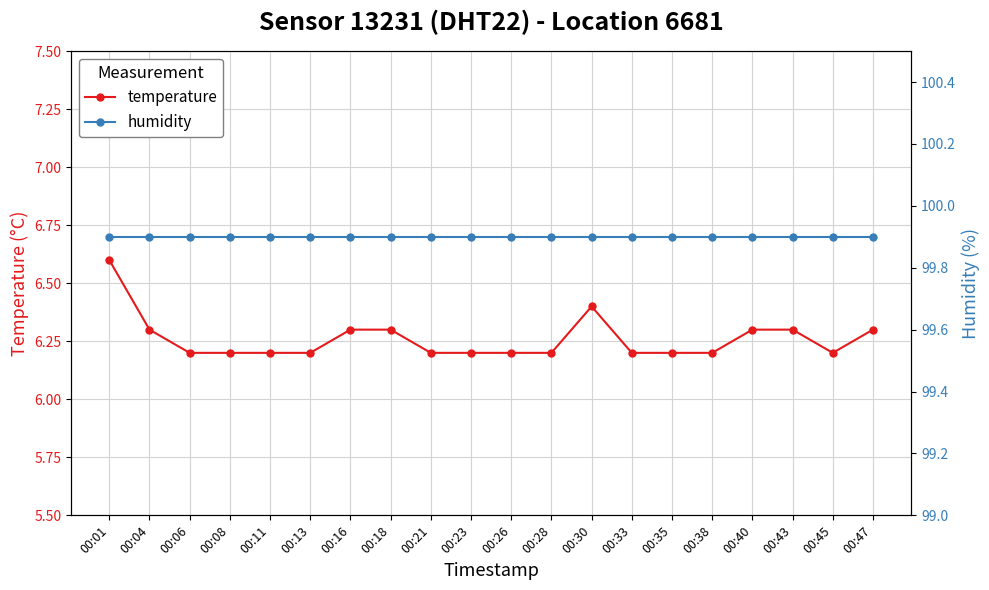

What is the difference between the temperature values at 00:16 and 00:13?

0.1